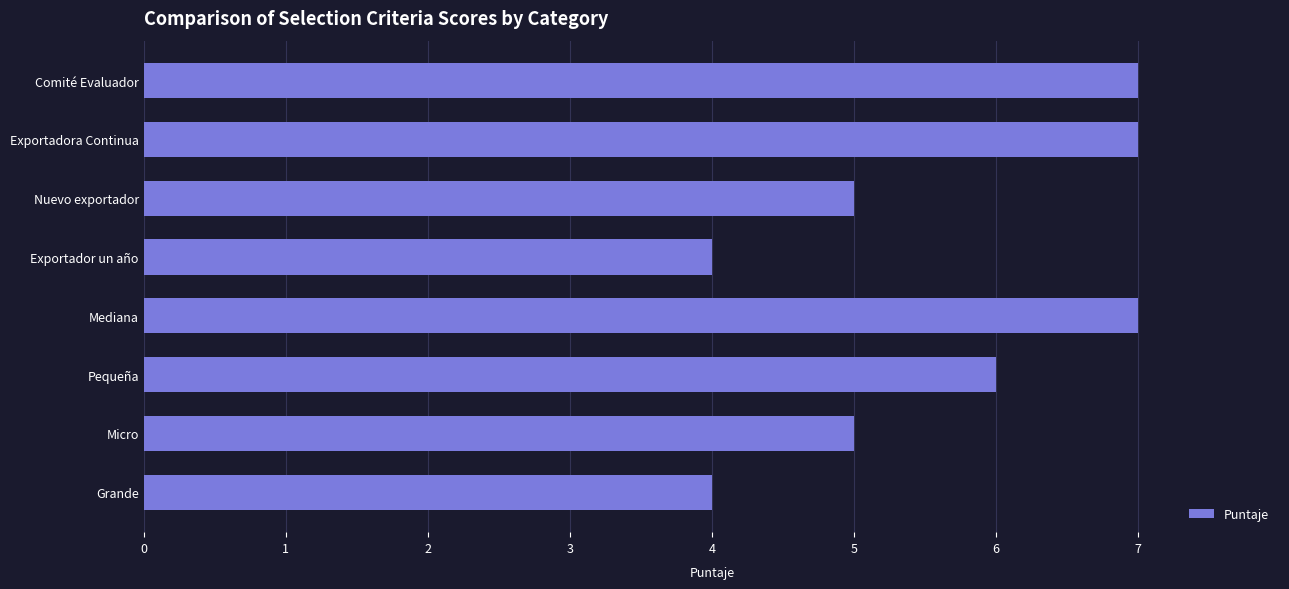

What is the difference between the maximum and second lowest values?

3